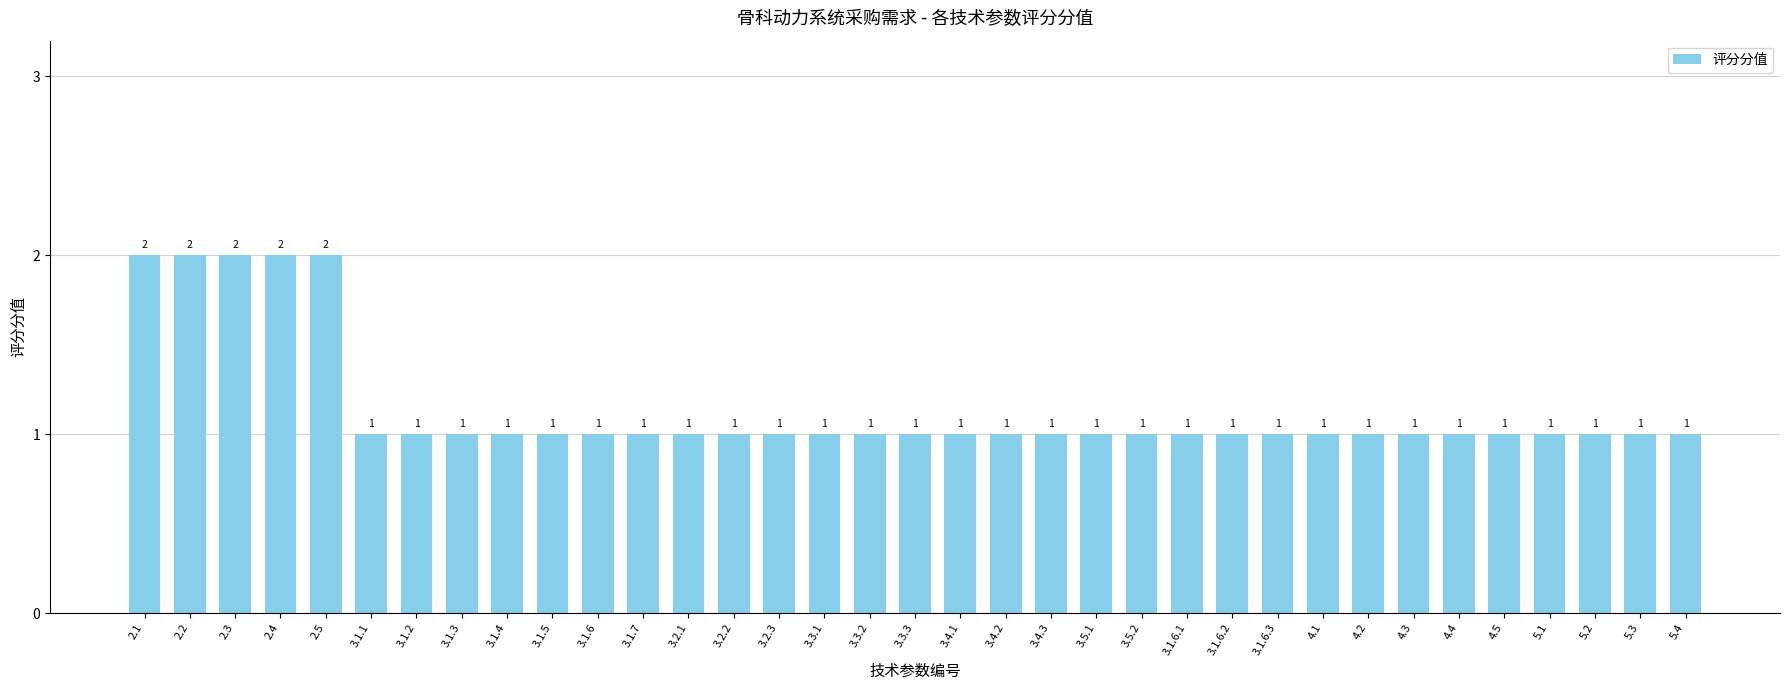

Approximately how many times larger is the value at 4.2 compared to 3.5.2?

1.0